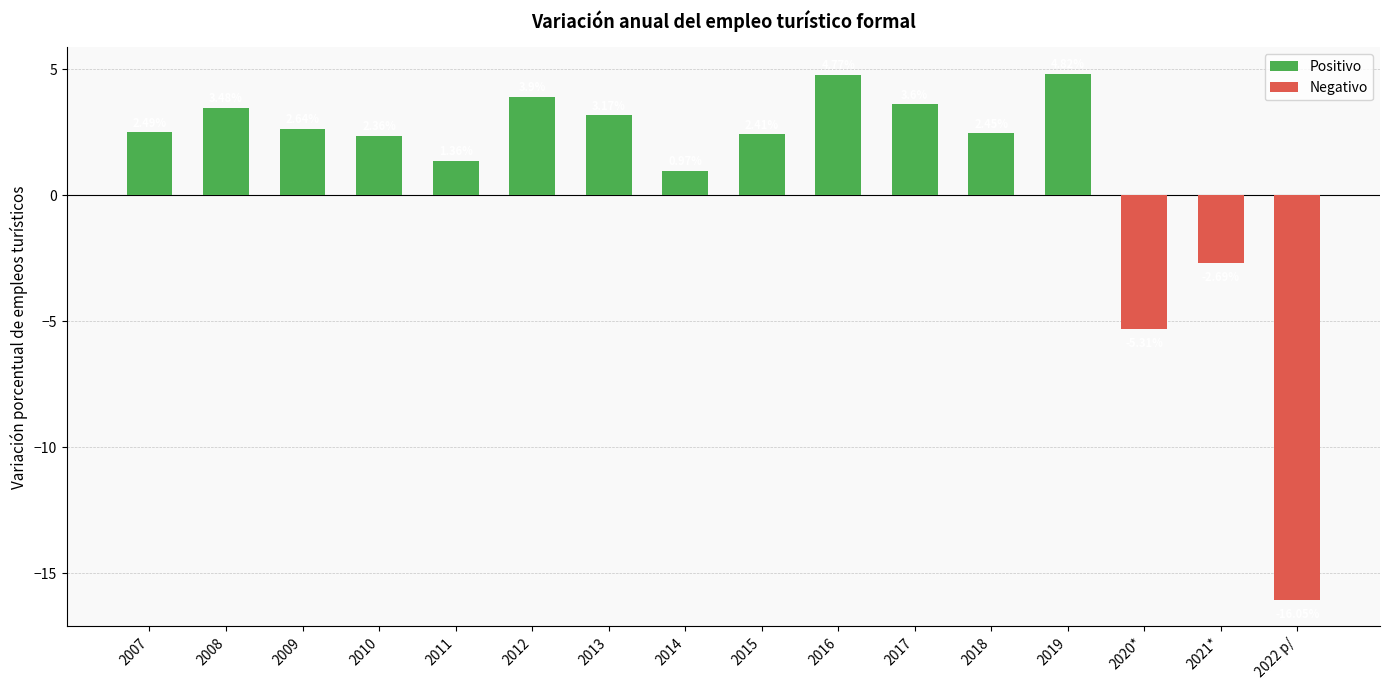

At which label is Negativo closest to -8?

2020*